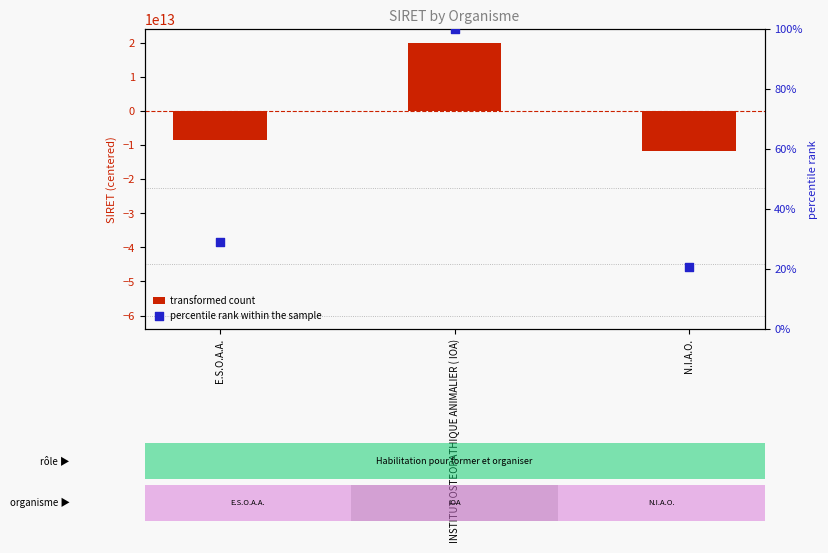

At how many categories does at least one series exceed -490707137508?

3